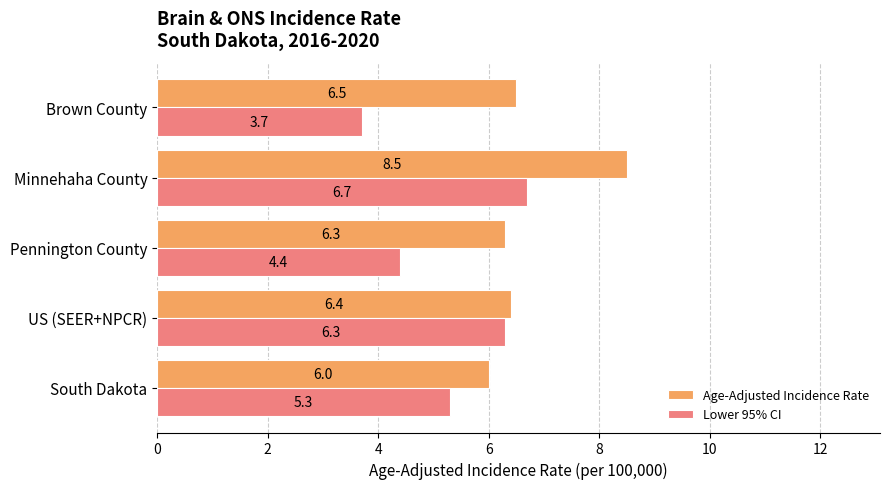

How many values in the Age-Adjusted Incidence Rate series exceed 6?

4